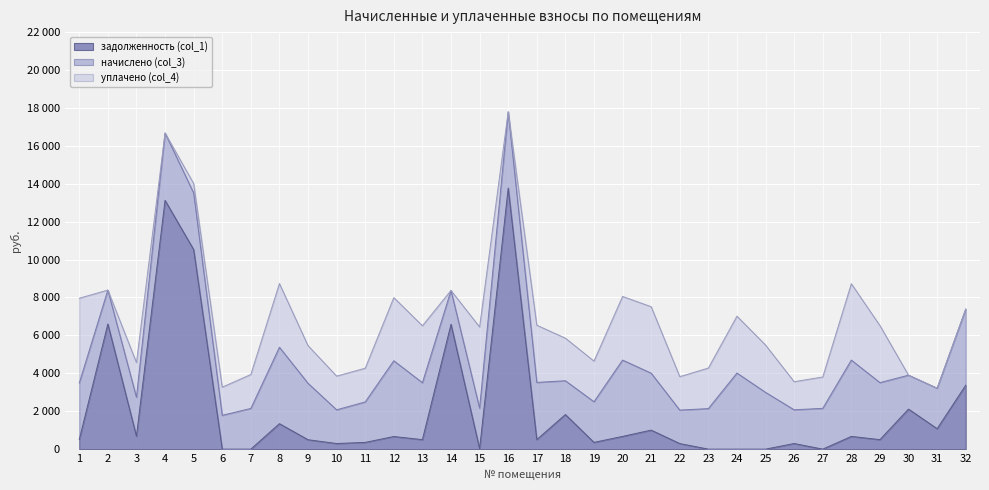

Reading right to left, what are all the values shown in this chart?

задолженность (col_1): 3370.7	1078.5	2113.0	501.4	671.2	0.0	296.5	0.0	0.0	0.0	294.3	1003.5	671.2	357.2	1825.0	502.9	13774.5	21.9	6587.0	500.7	666.1	355.8	296.5	496.3	1344.0	0.0	0.0	10529.1	13125.4	684.0	6603.1	505.8
начислено (col_3): 4014.3	2134.5	1787.5	3008.5	4027.4	2152.1	1778.8	2995.3	4014.3	2138.9	1765.6	3004.1	4027.4	2143.3	1783.1	3017.3	4018.7	2138.9	1783.1	3004.1	3996.7	2134.5	1778.8	2977.8	4031.9	2147.7	1783.1	2986.6	3553.1	2051.0	1787.5	2982.2
уплачено (col_4): 0.0	0.0	0.0	3008.5	4027.4	1652.1	1482.3	2496.1	3000.0	2138.9	1765.6	3506.8	3356.2	2143.3	2247.2	3017.3	0.0	4284.3	0.0	3004.1	3330.6	1778.8	1778.8	1985.2	3359.9	1789.8	1486.0	497.8	0.0	1830.6	0.0	4473.3